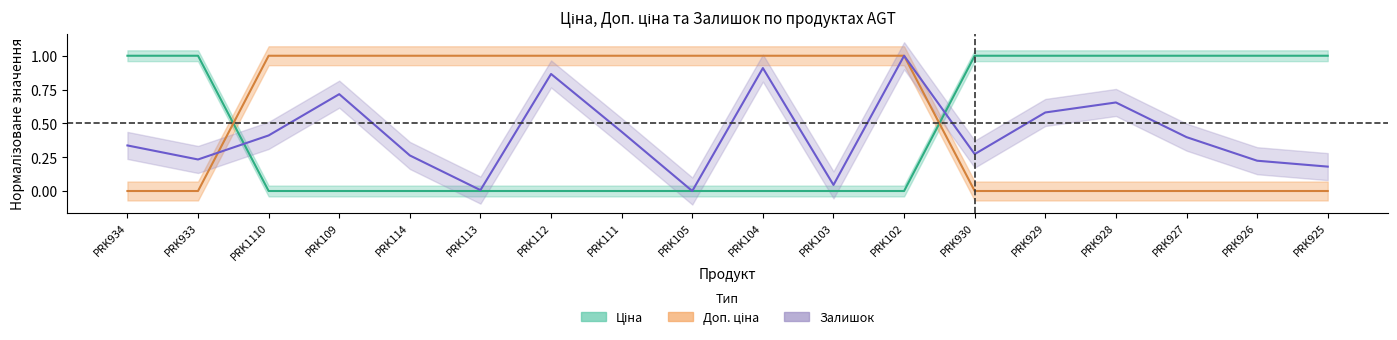

Between PRK111 and PRK105, which series saw the biggest shift?

Залишок